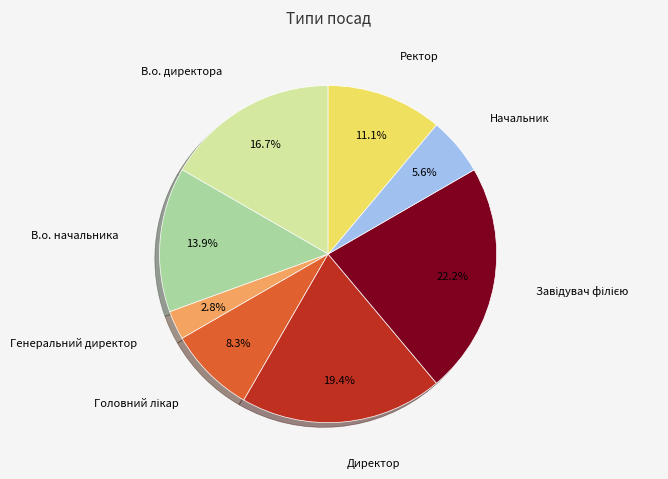

Is it true that Ректор is 11% of the pie?

True